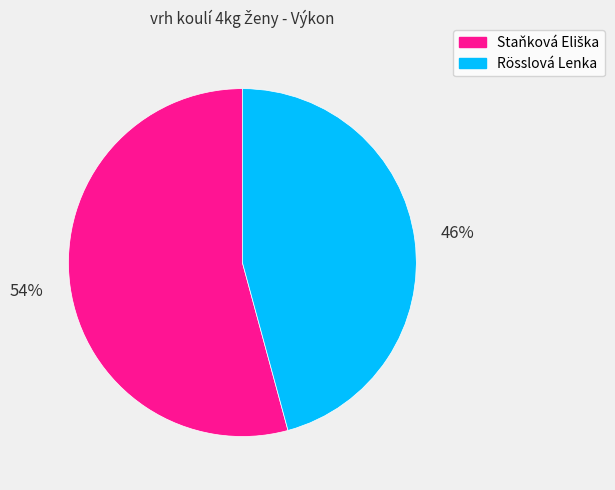

True or false: Rösslová Lenka accounts for 57% of the total.

False